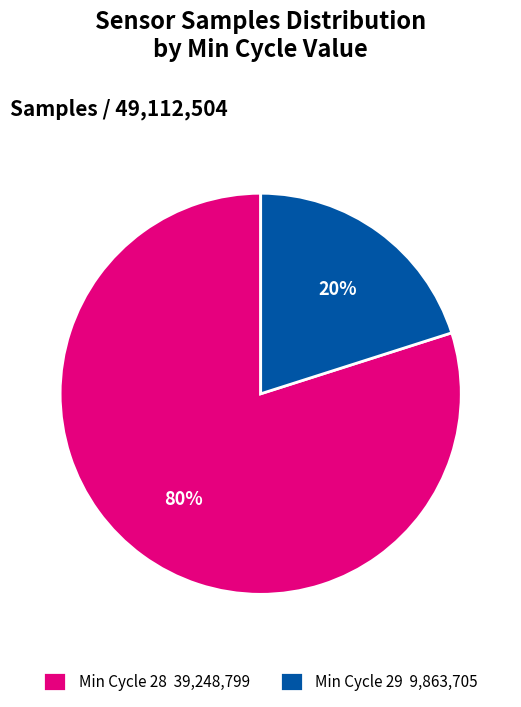

Which has a higher value, Min Cycle 28 39,248,799 or Min Cycle 29 9,863,705?

Min Cycle 28 39,248,799